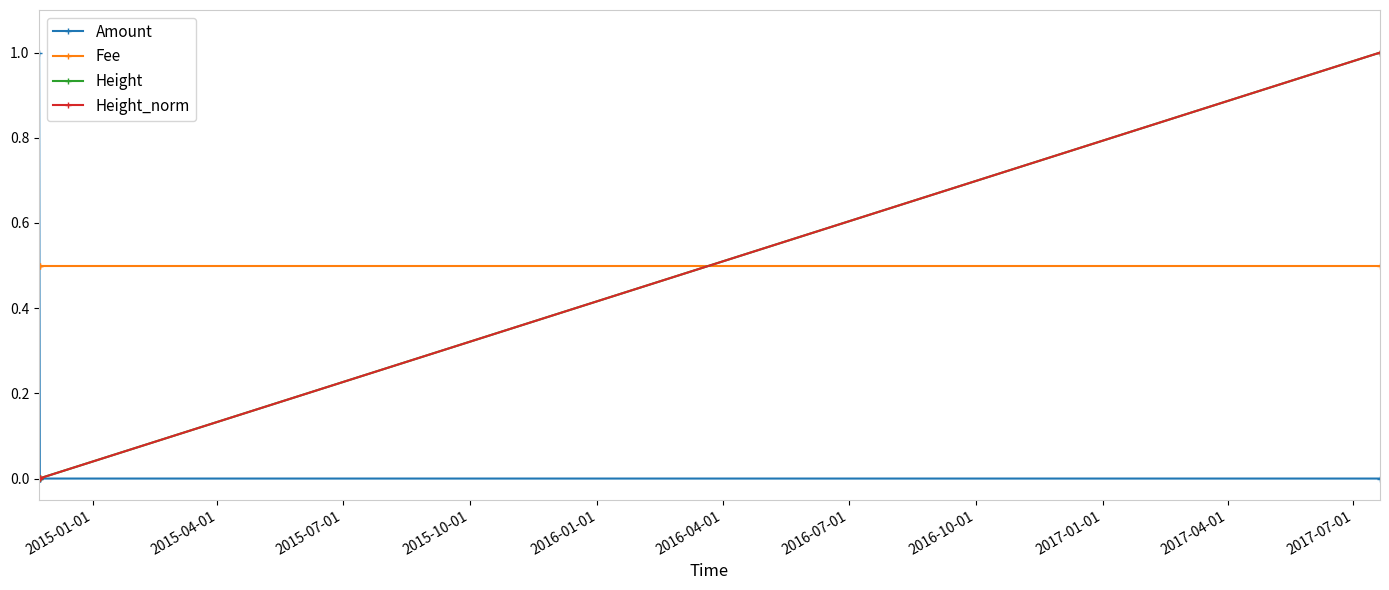

True or false: Height has more than 1 interior local peaks.

False